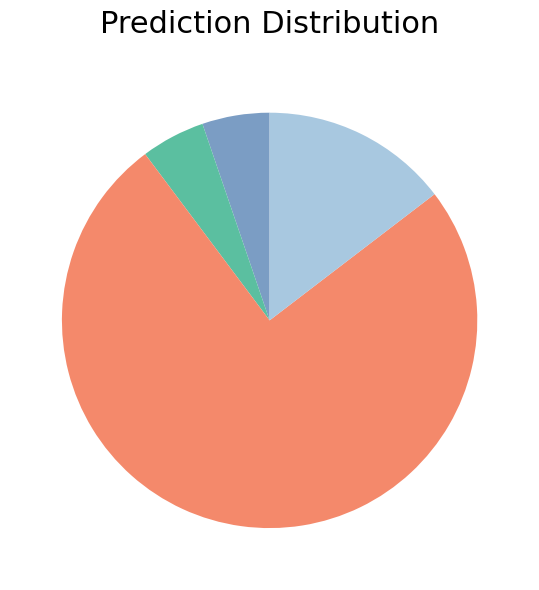

Is there a majority slice in this chart?

Yes